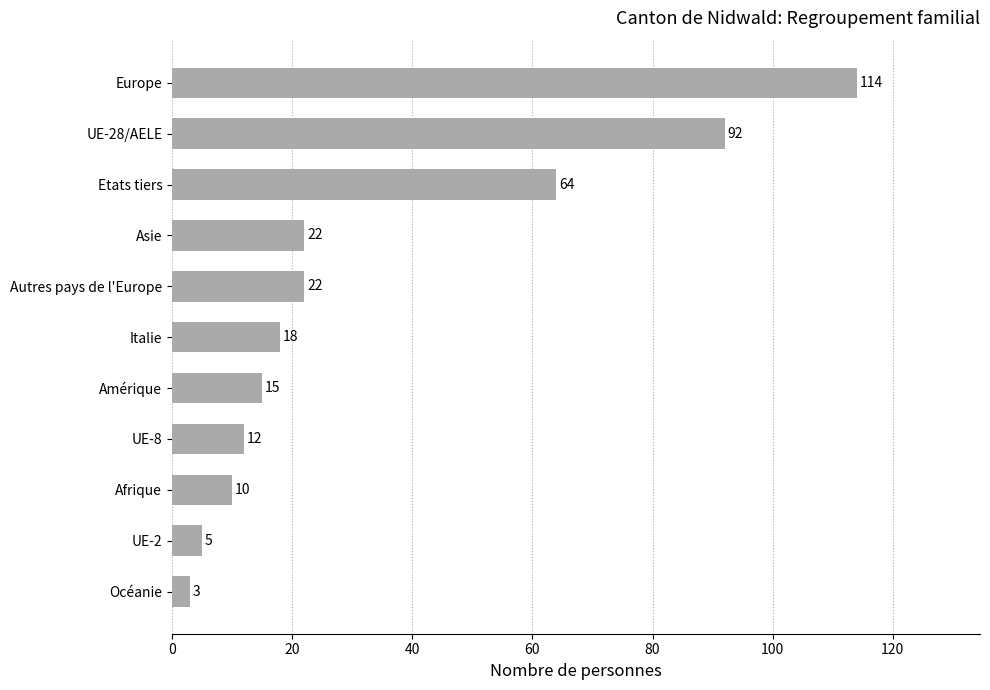

True or false: the data shows 14 at Asie.

False